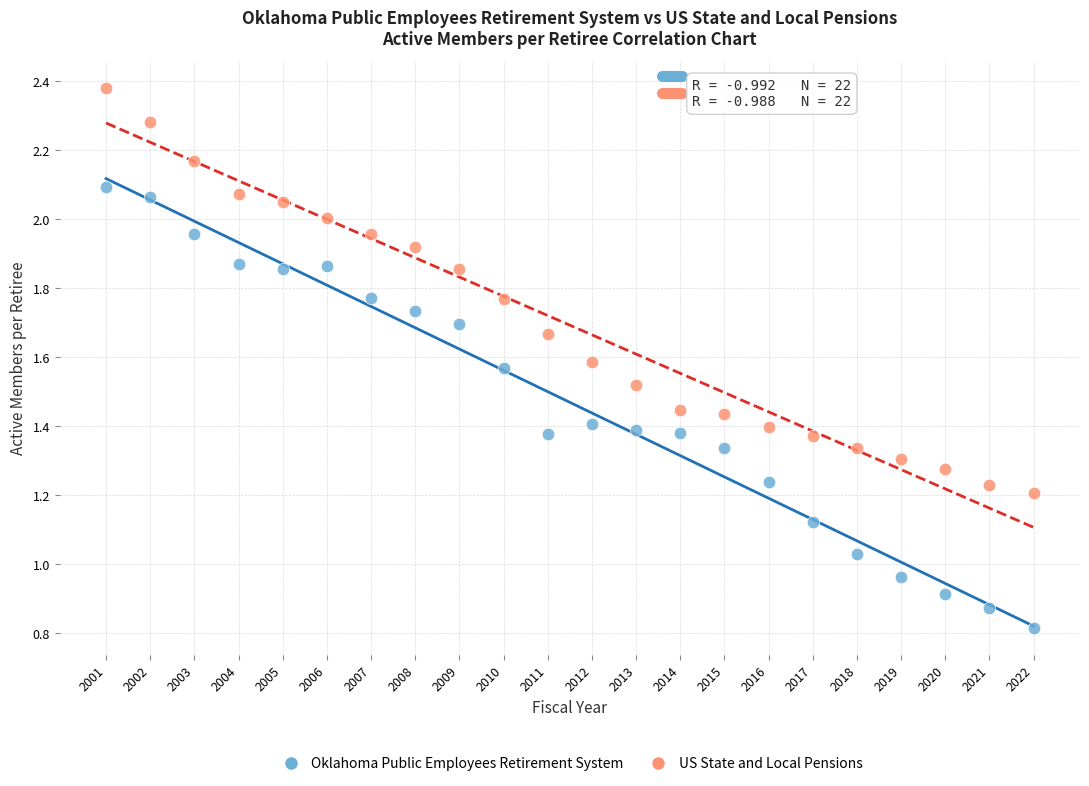

Which series reaches the minimum Y coordinate?

Oklahoma Public Employees Retirement System